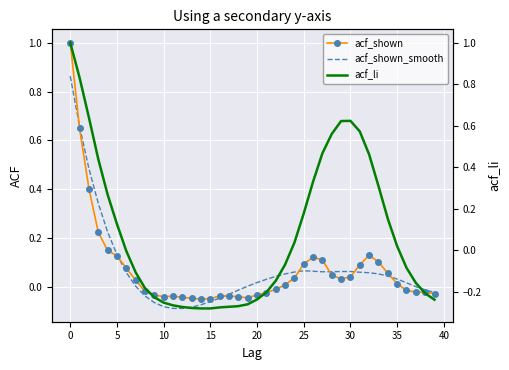

The acf_shown_smooth series shows -0.0 at 15. True or false?

False